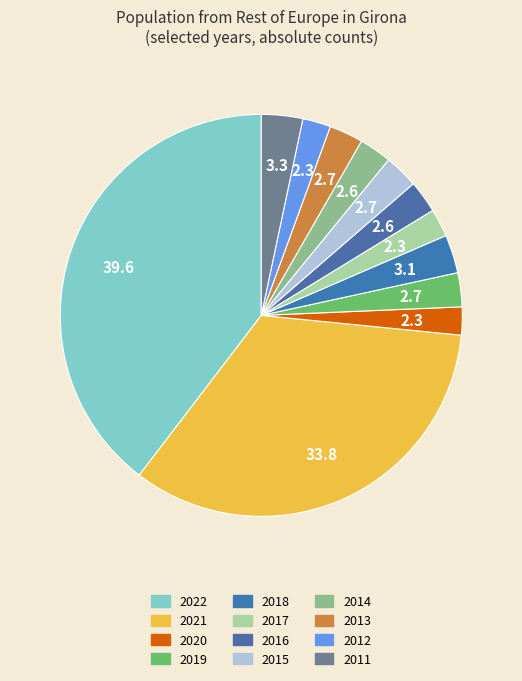

True or false: 2013 accounts for 3% of the total.

True